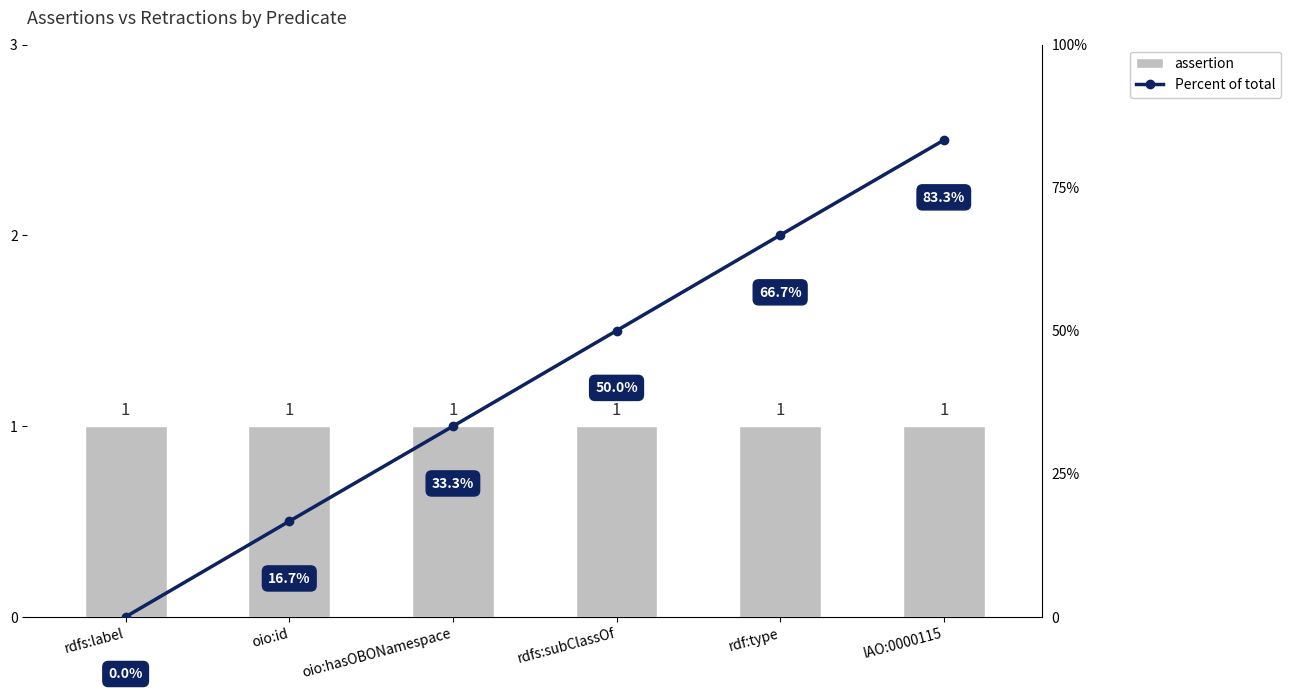

Which series has the largest total across all categories?

Percent of total